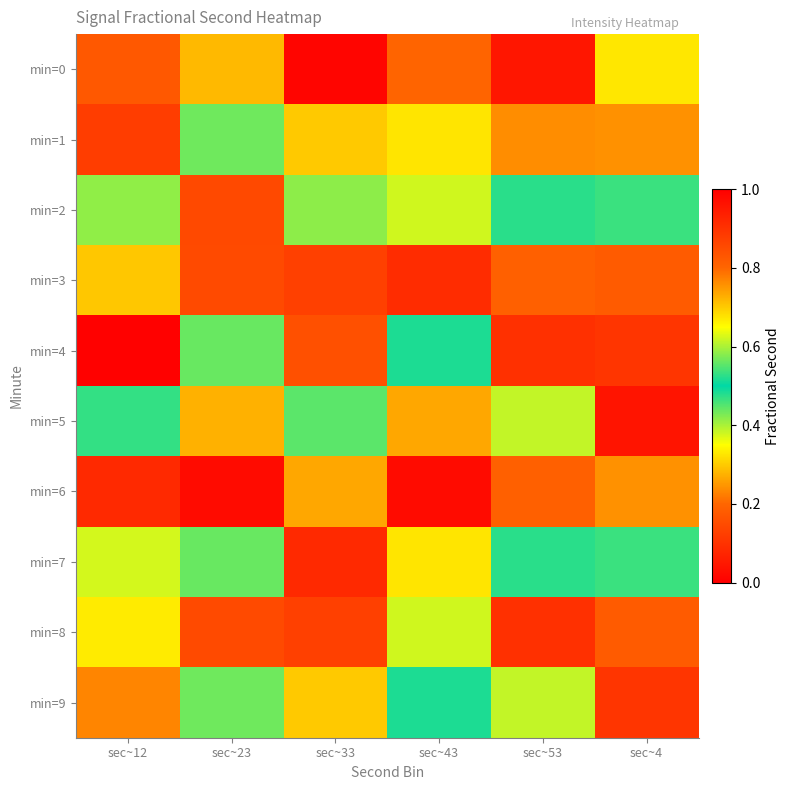

How many categories are shown in the chart?

6